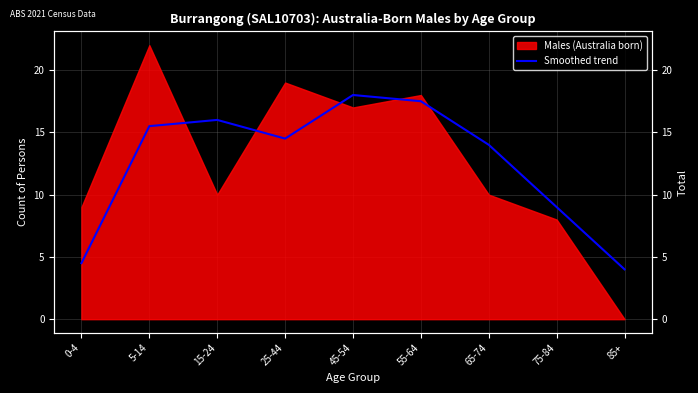

At which label does Total (right axis) reach its minimum?

85+